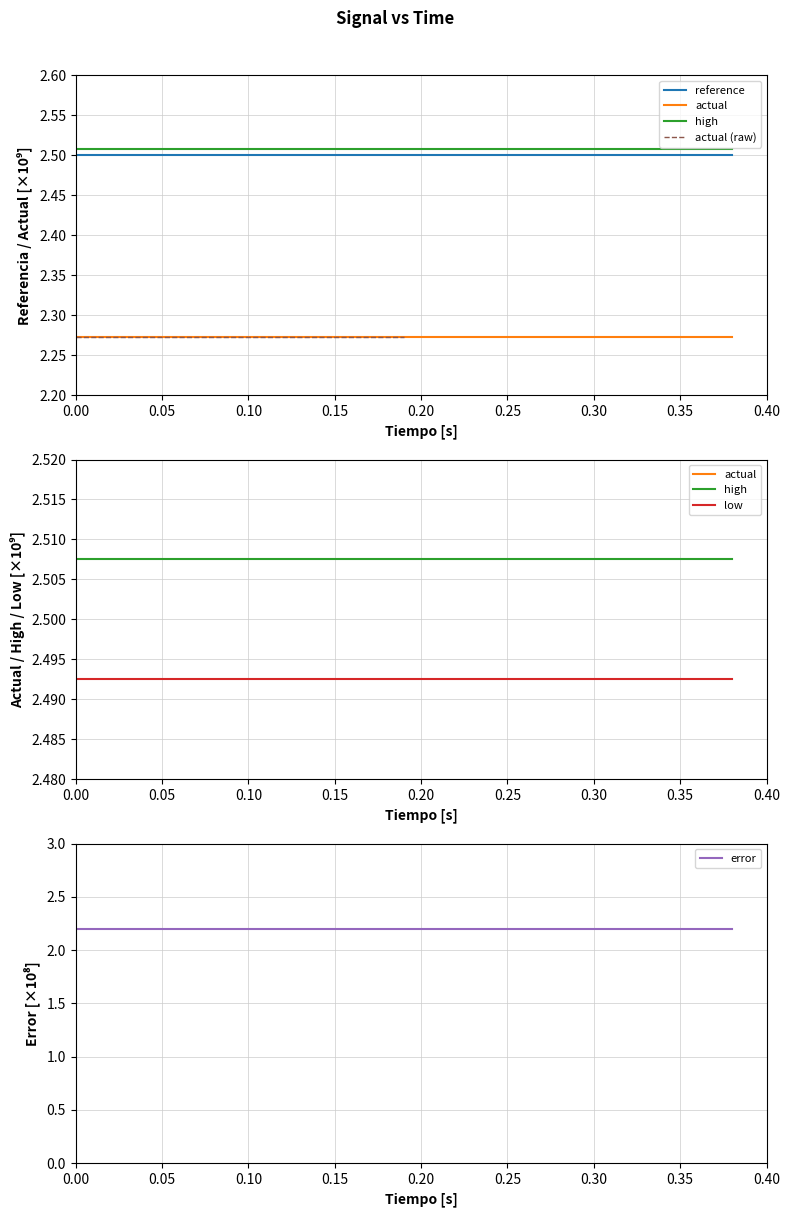

What is the value of the reference point at the 10th from the left?

2.5